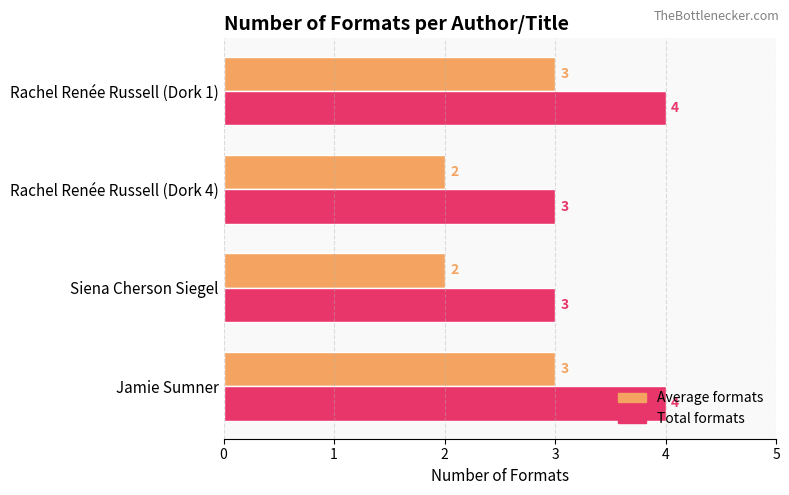

How many data points in Total formats are less than 4?

2